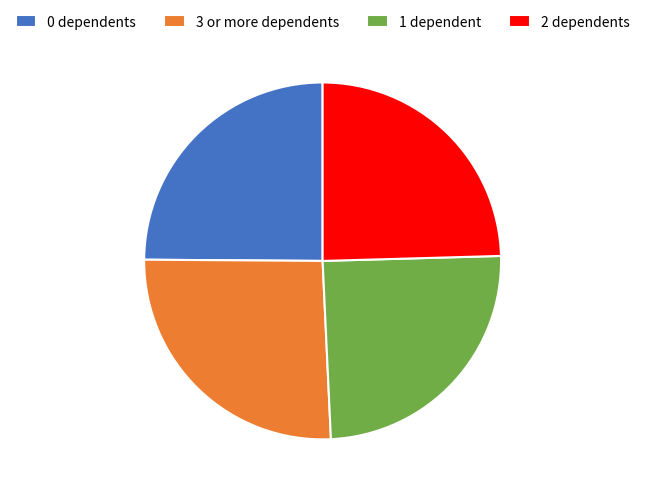

How many segments does this pie chart have?

4